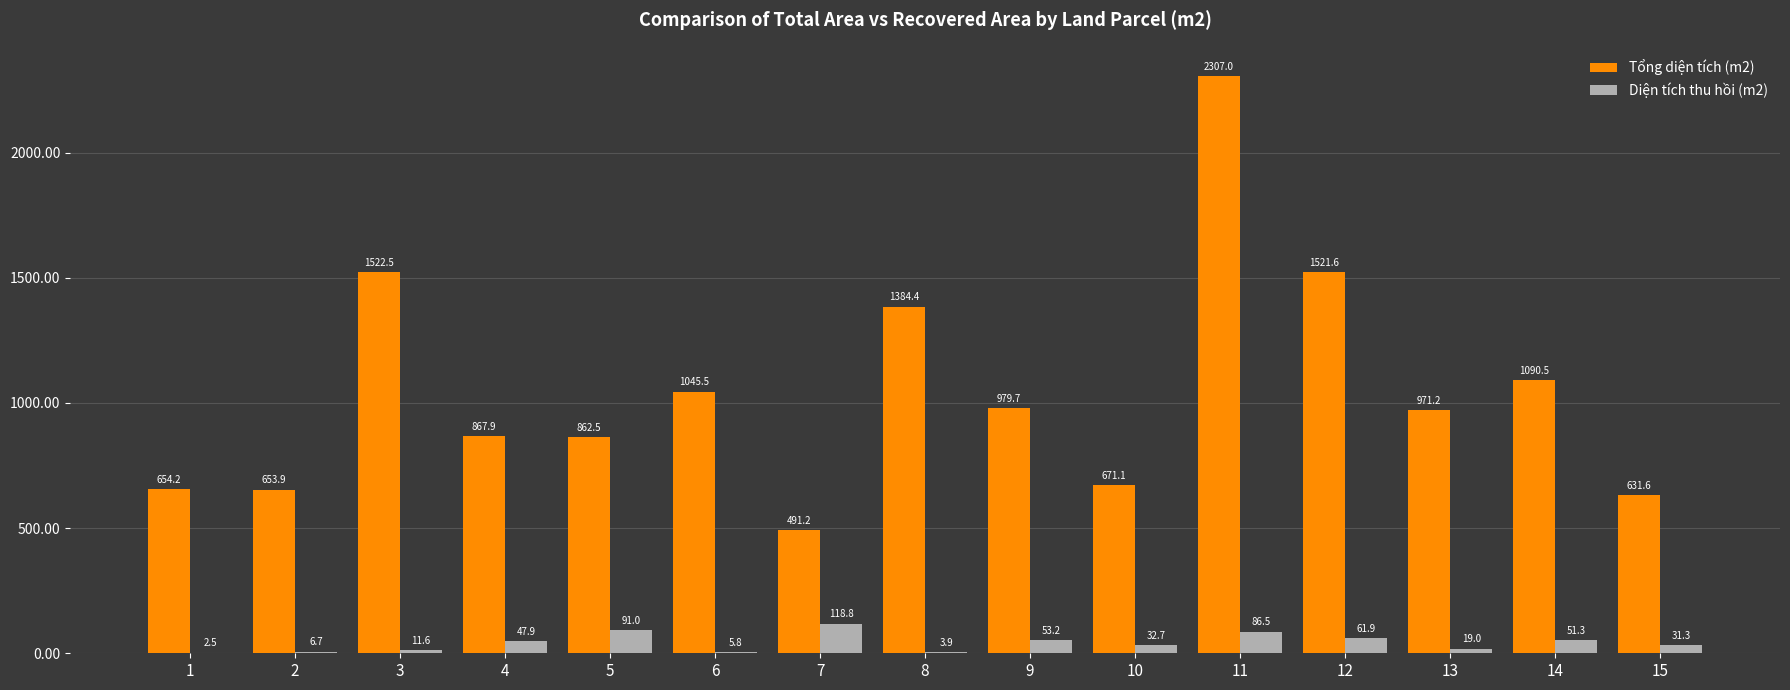

Which series changed the most between 7 and 13?

Tổng diện tích (m2)